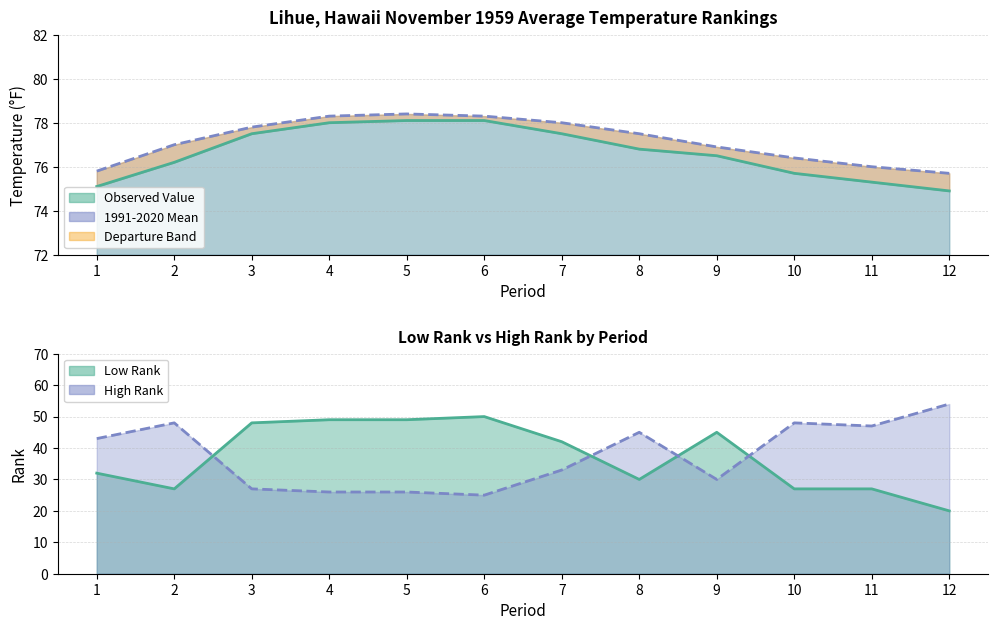

True or false: High Rank has a value of 43.0 at 1.

True